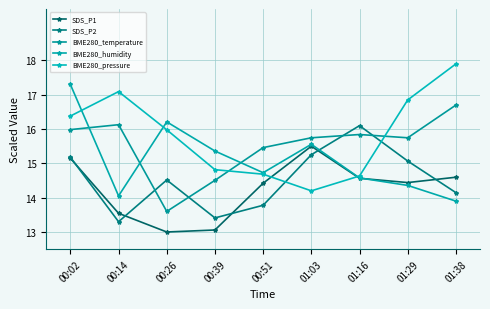

How many lines are shown in the chart?

5